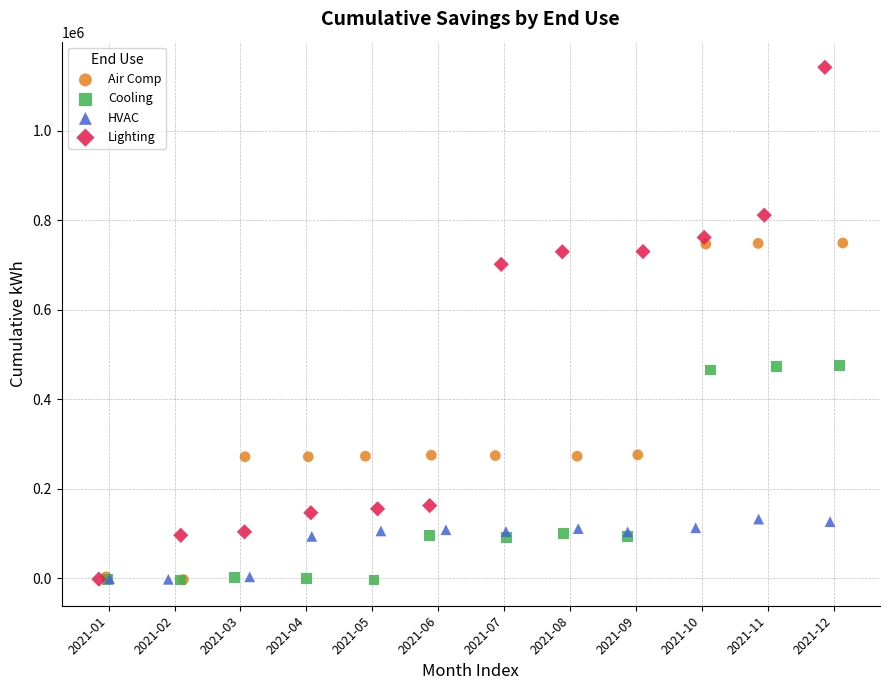

Which series contains the highest Y value?

Lighting